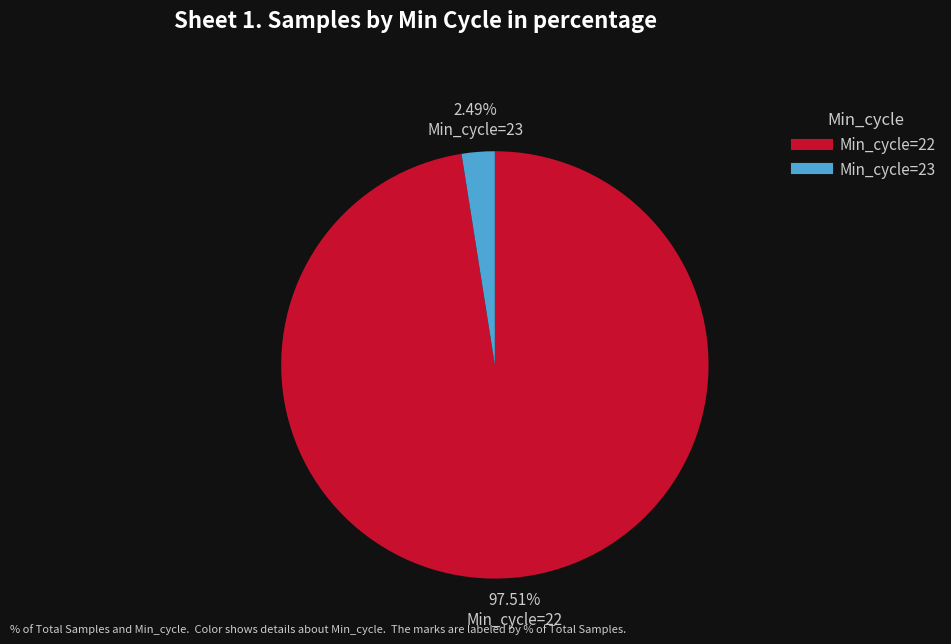

Is there any slice that represents more than half of the pie?

Yes